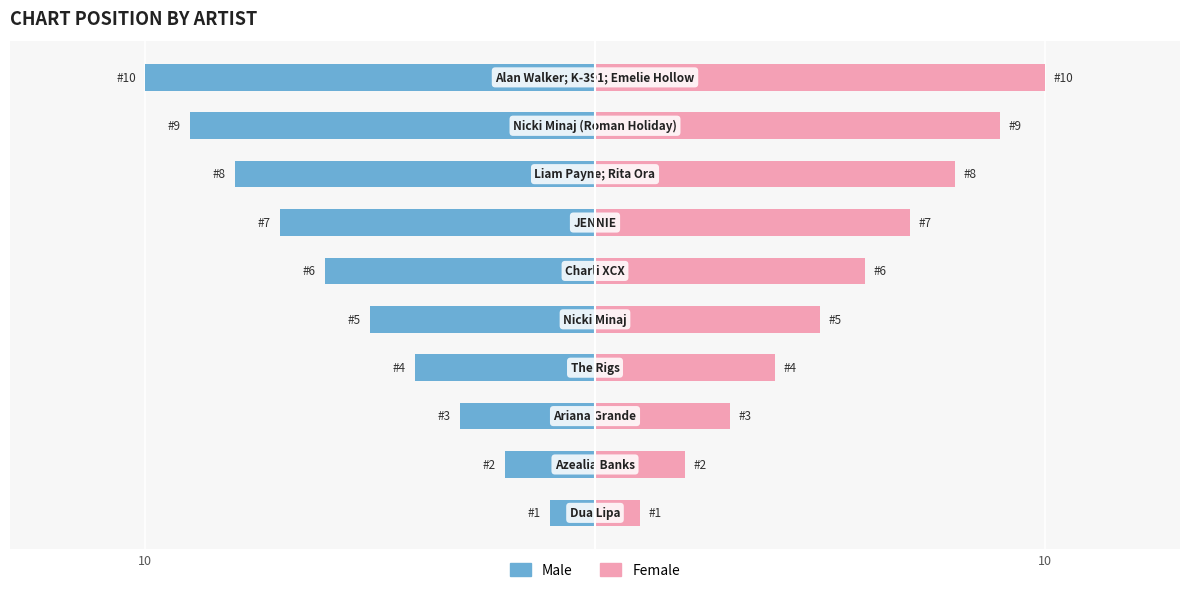

Which series has the largest total across all categories?

Female